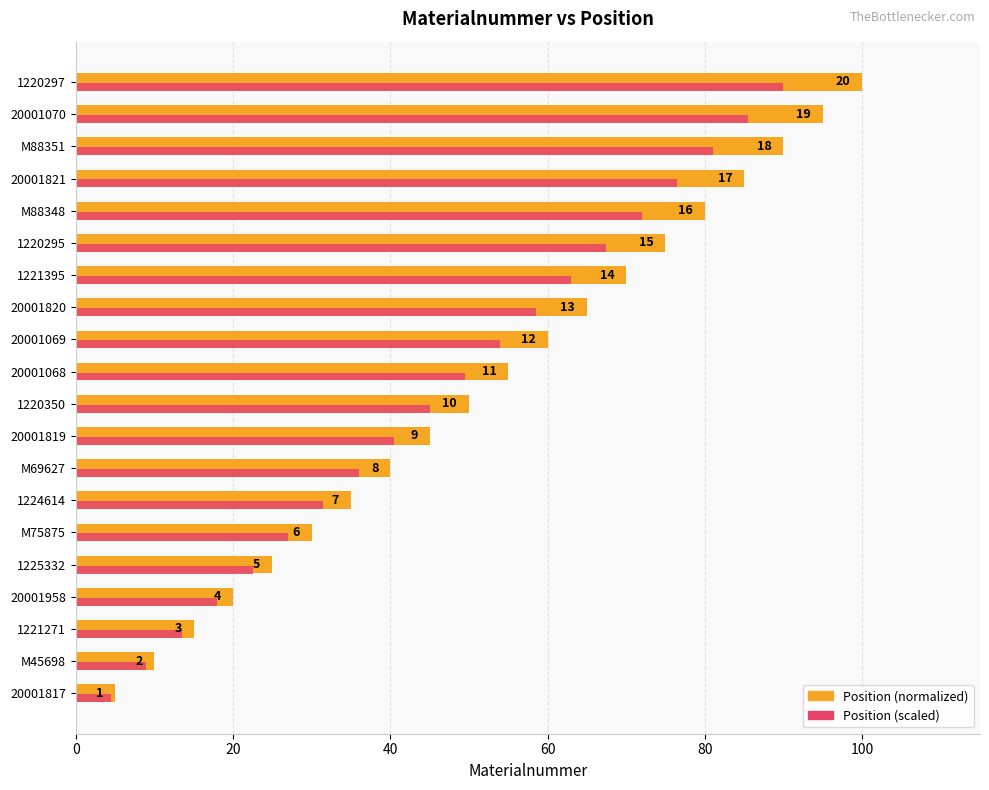

Reading left to right, transcribe all the data shown in this chart.

Position (normalized): 5.0	10.0	15.0	20.0	25.0	30.0	35.0	40.0	45.0	50.0	55.0	60.0	65.0	70.0	75.0	80.0	85.0	90.0	95.0	100.0
Position (scaled): 4.5	9.0	13.5	18.0	22.5	27.0	31.5	36.0	40.5	45.0	49.5	54.0	58.5	63.0	67.5	72.0	76.5	81.0	85.5	90.0